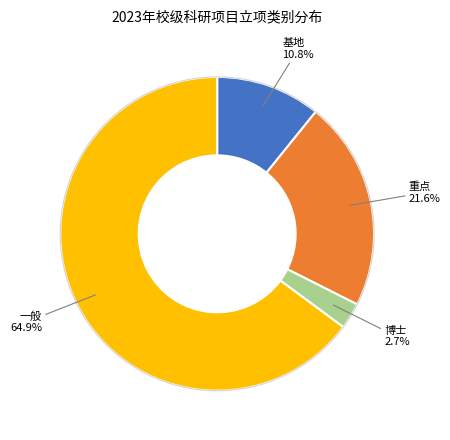

Count the number of slices in the pie.

4